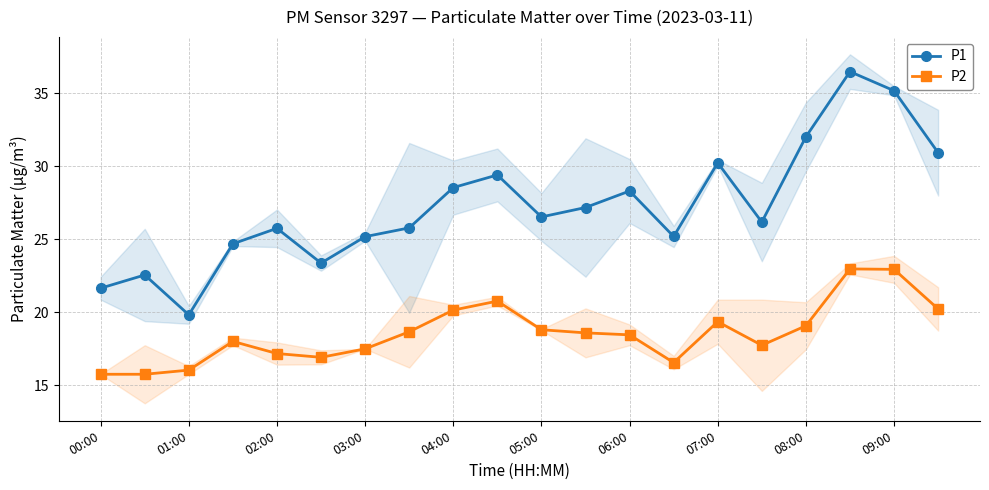

Which series has the largest total across all categories?

P1